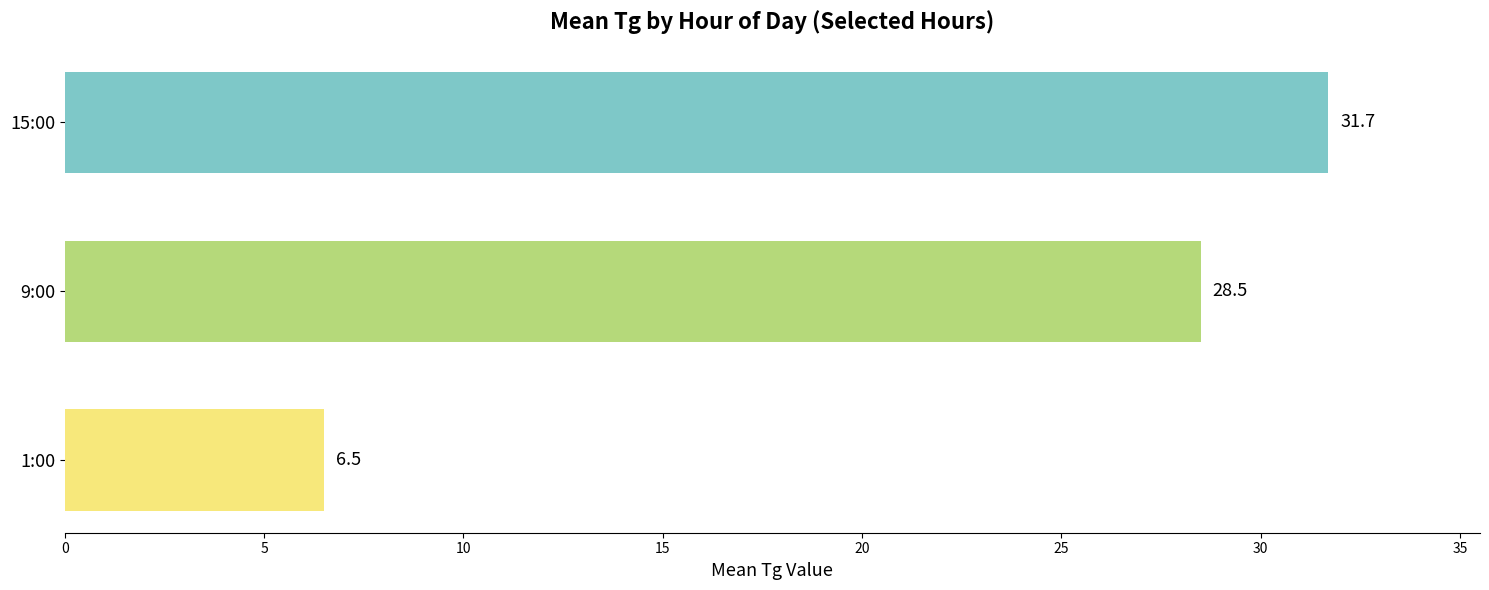

Reading top to bottom, list all the values displayed in this chart.

31.7	28.5	6.5